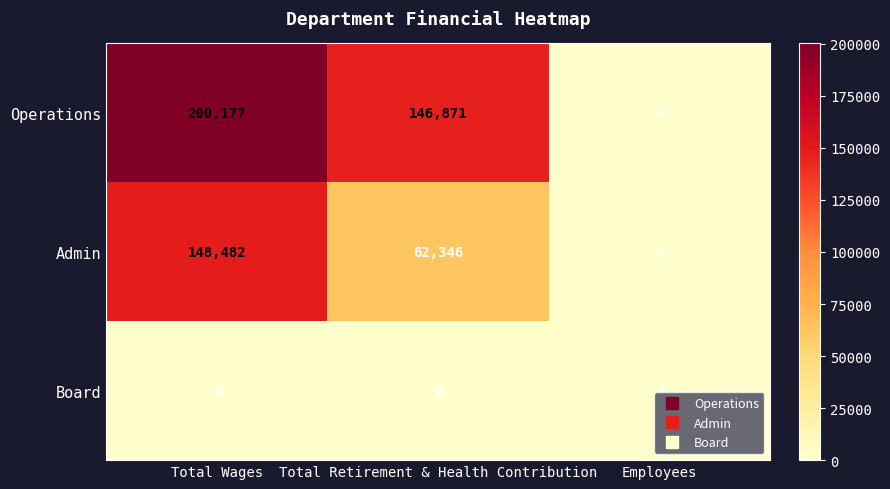

How many data points does each series have?

3